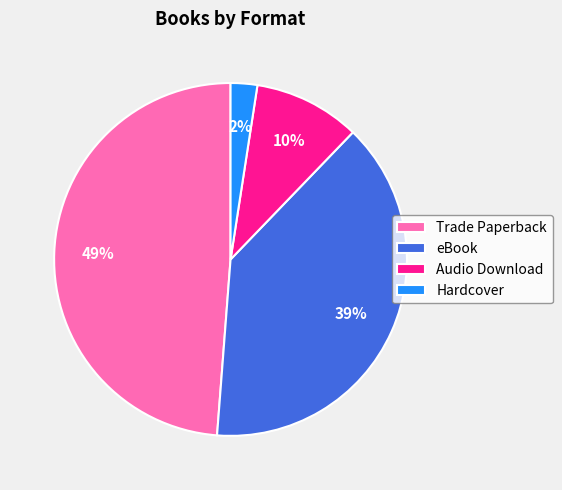

How many slices are in this pie chart?

4